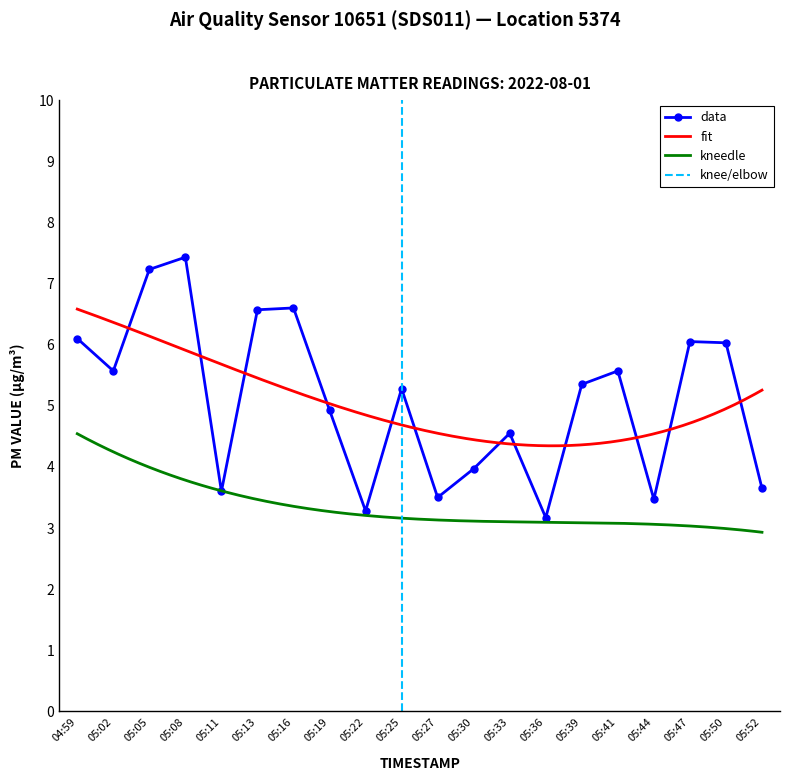

Rank the categories by value from lowest to highest.

05:36, 05:22, 05:44, 05:27, 05:11, 05:52, 05:30, 05:33, 05:19, 05:25, 05:39, 05:02, 05:41, 05:50, 05:47, 04:59, 05:13, 05:16, 05:05, 05:08